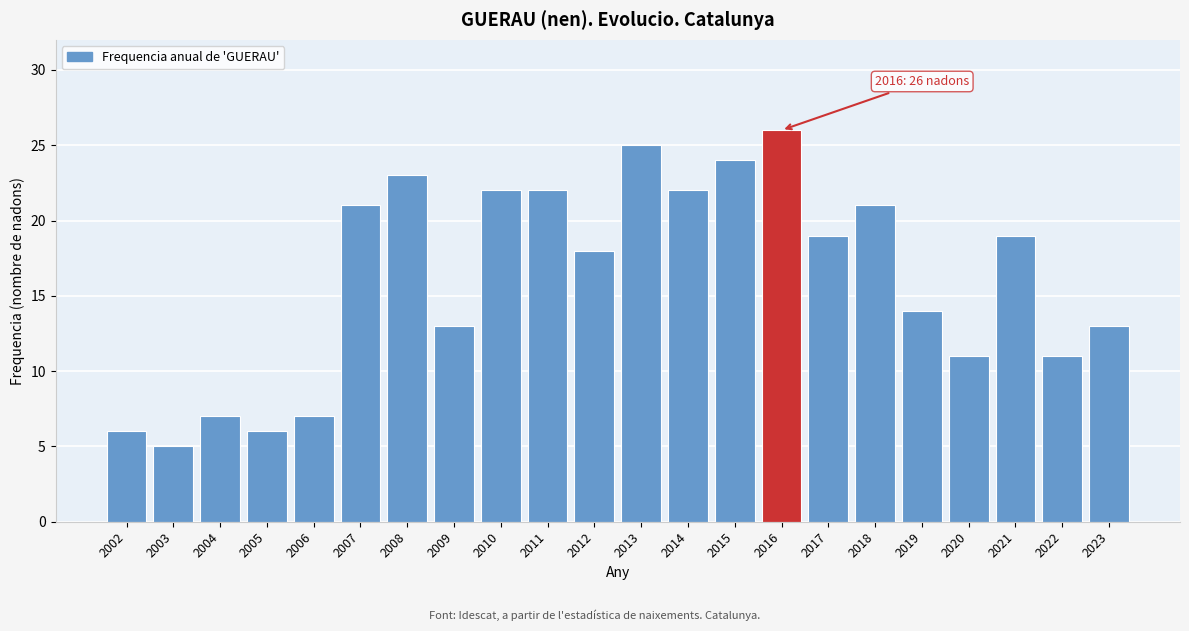

Reading left to right, transcribe all the data shown in this chart.

2002=6	2003=5	2004=7	2005=6	2006=7	2007=21	2008=23	2009=13	2010=22	2011=22	2012=18	2013=25	2014=22	2015=24	2016=26	2017=19	2018=21	2019=14	2020=11	2021=19	2022=11	2023=13